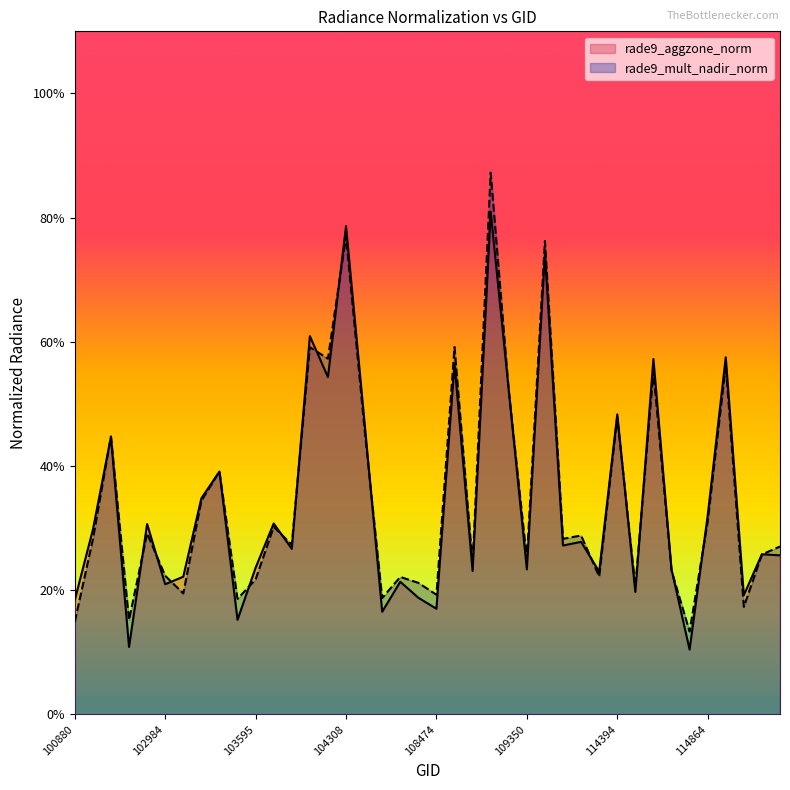

What are all the series names shown in the legend?

rade9_aggzone_norm, rade9_mult_nadir_norm